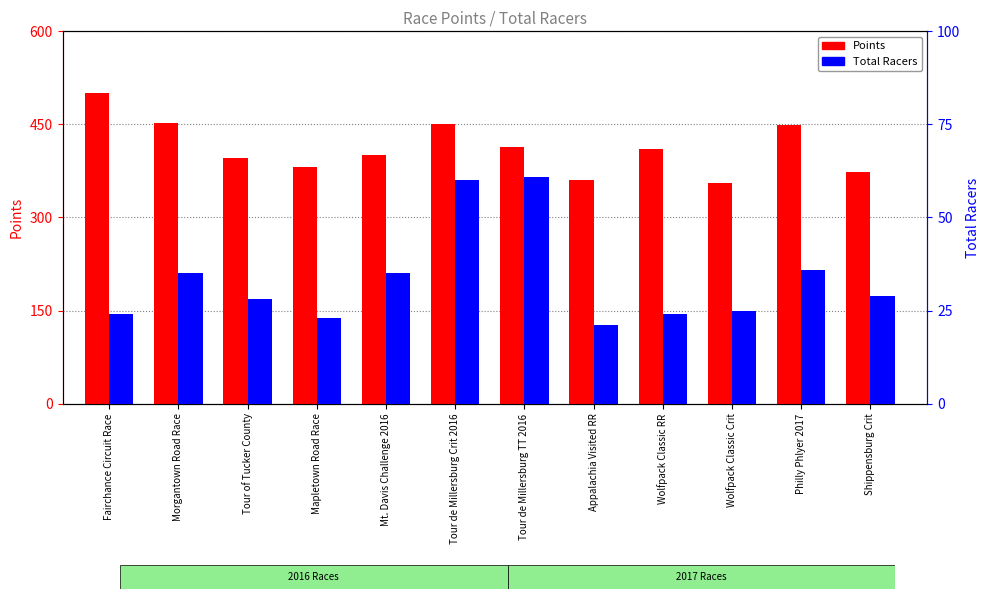

At which label does Total Racers reach its peak?

Tour de Millersburg TT 2016